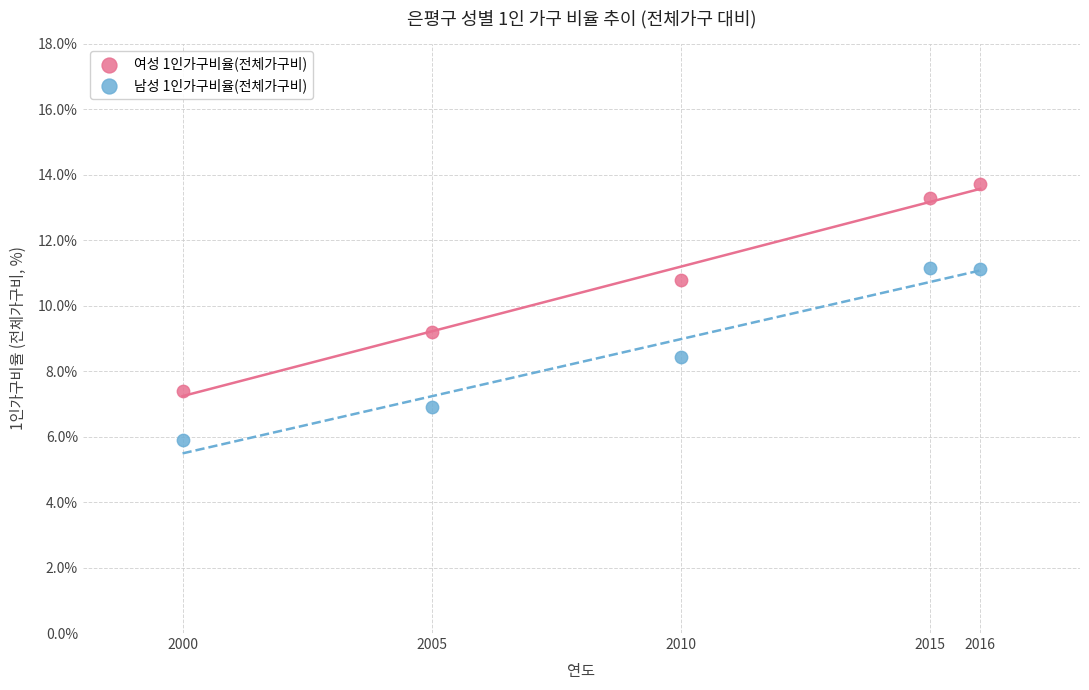

Which series contains the lowest Y value?

남성 1인가구비율(전체가구비)